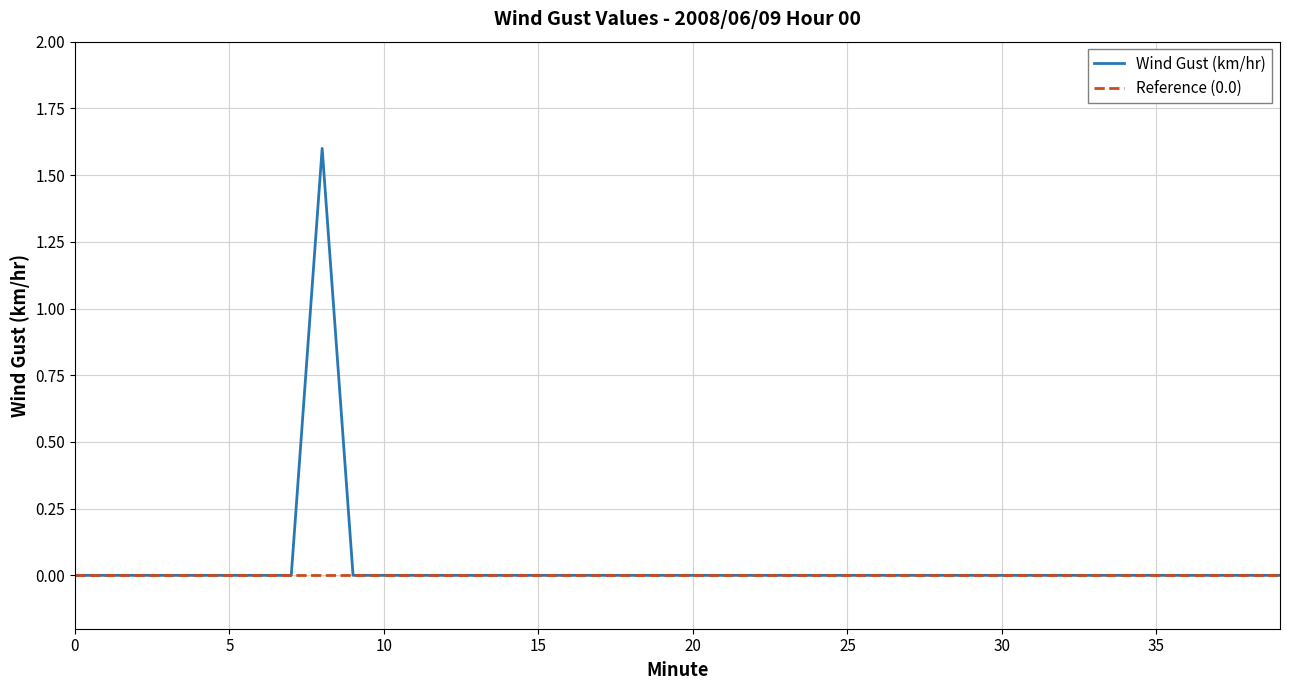

What are all the series names shown in the legend?

Wind Gust (km/hr), Reference (0.0)